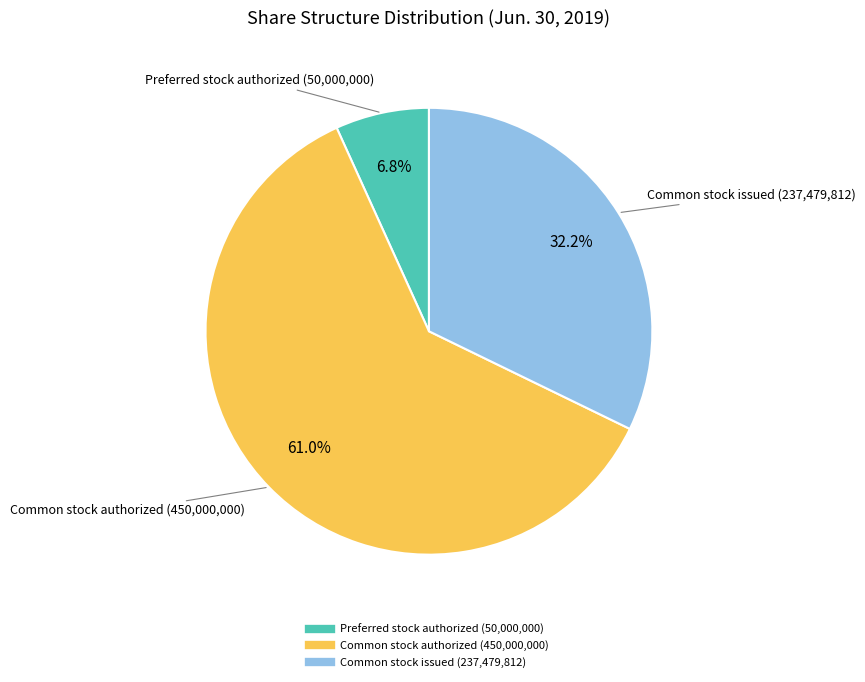

Is there any slice that represents more than half of the pie?

Yes